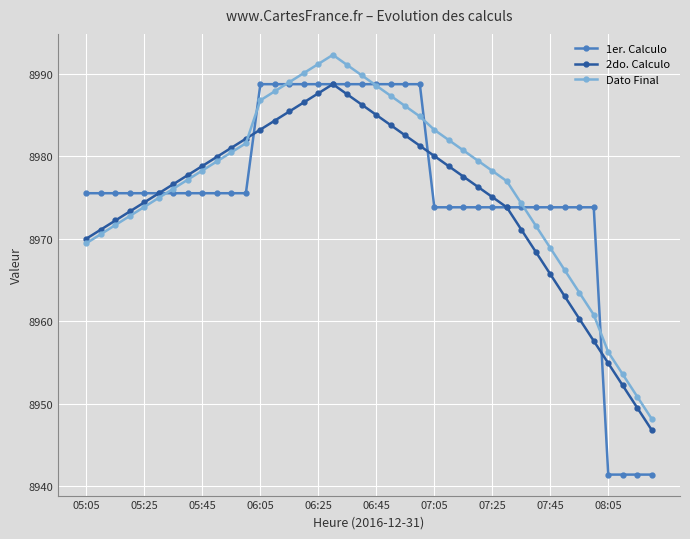

Which series has the largest range (max minus min)?

1er. Calculo